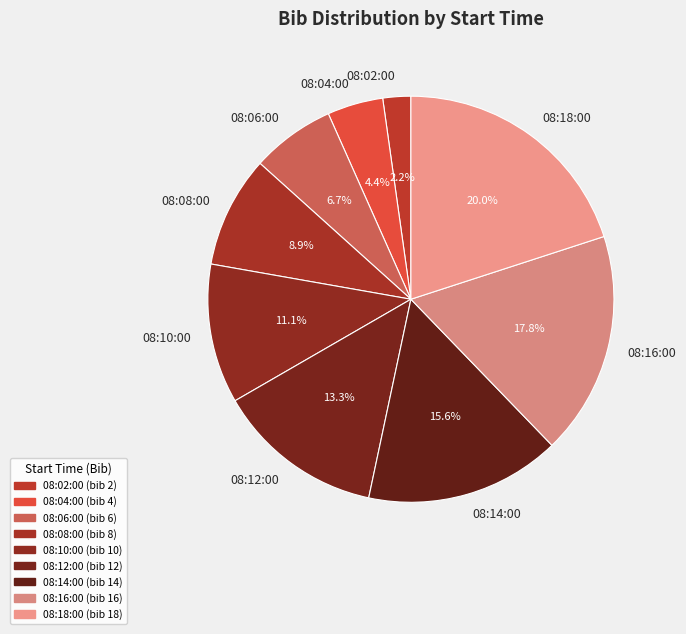

What percentage is the 08:14:00 slice, to the nearest percent?

16%